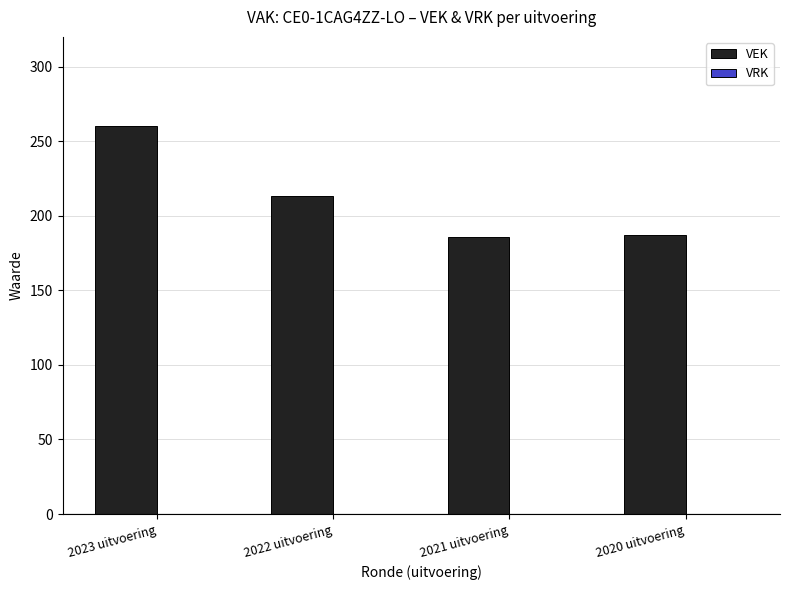

What is the maximum value shown in the chart?

260